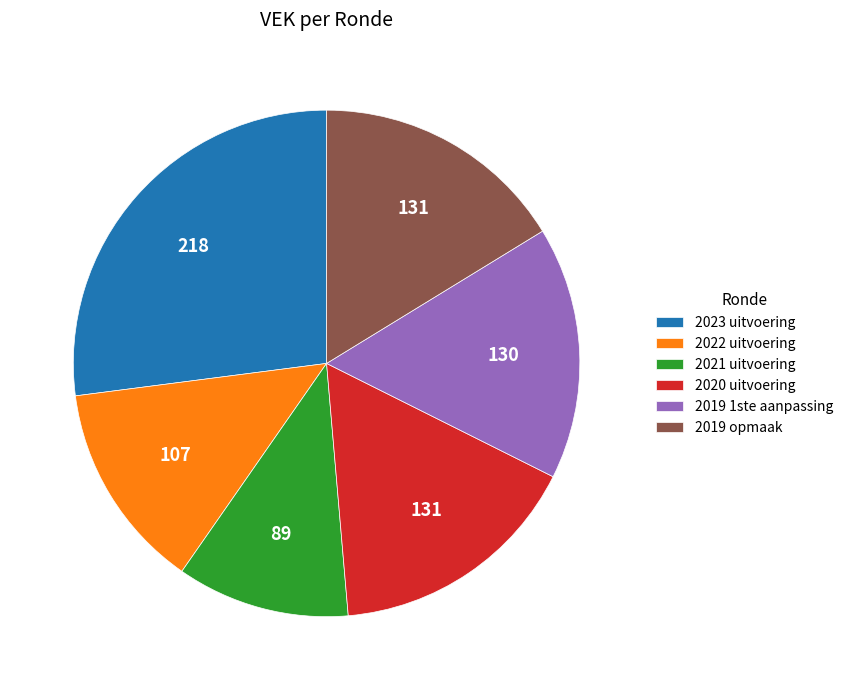

Which slice is the smallest?

2021 uitvoering